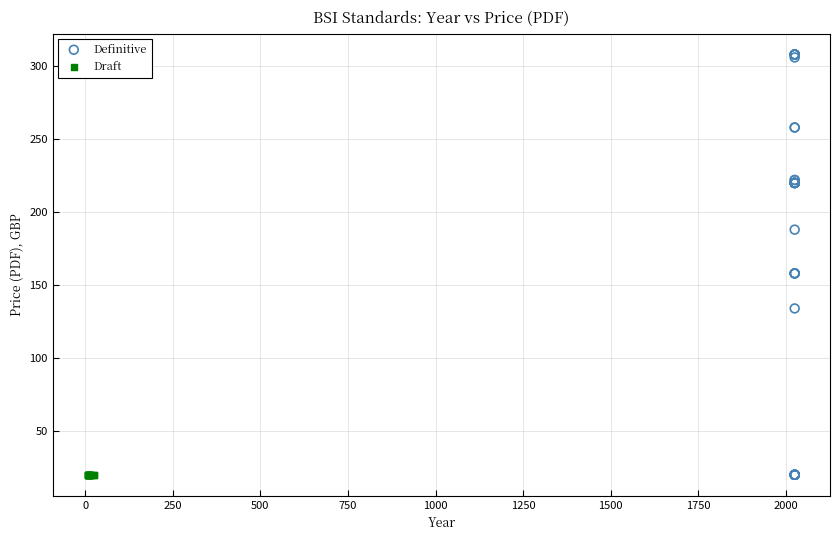

Which series contains the highest Y value?

Definitive